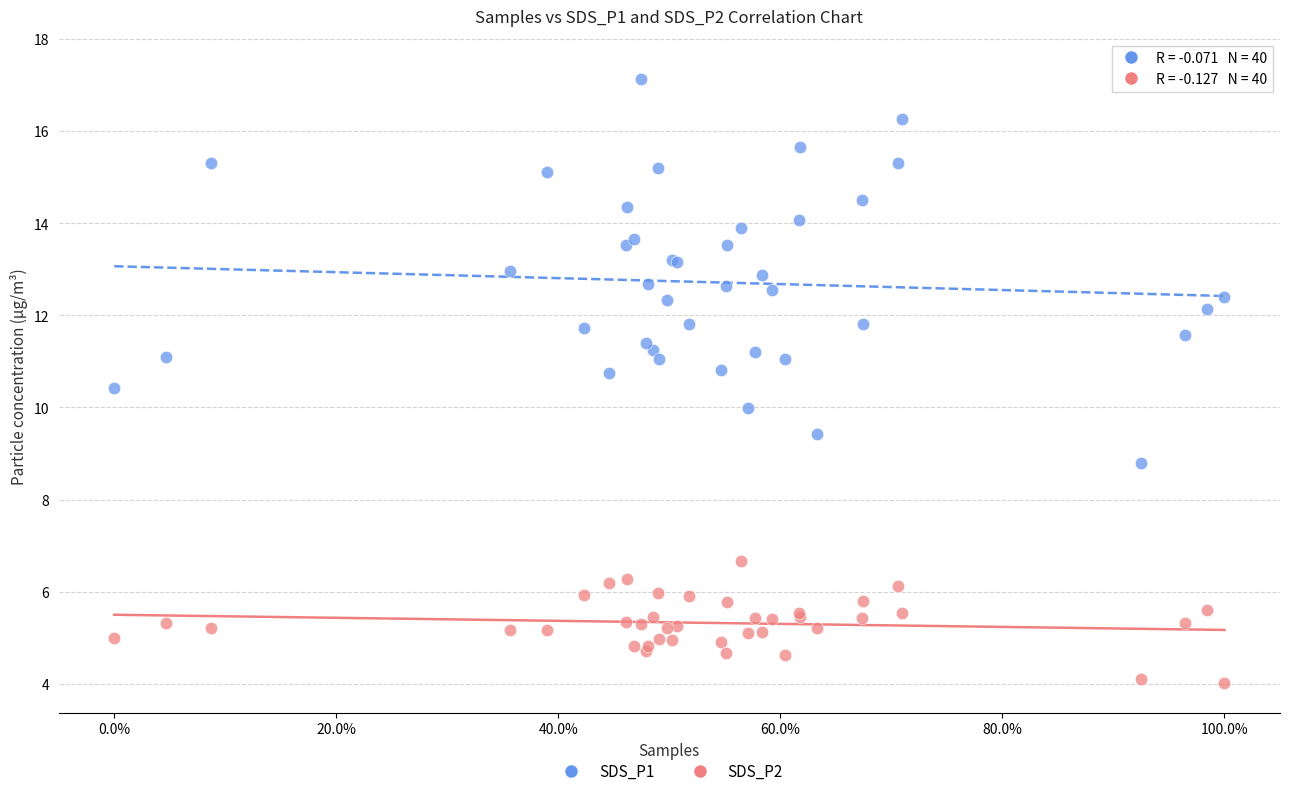

Which series reaches the minimum Y coordinate?

SDS_P2